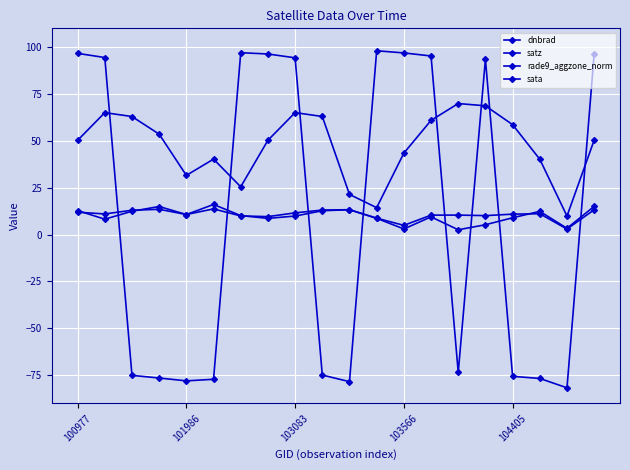

Which category has the lowest value across all series?

18